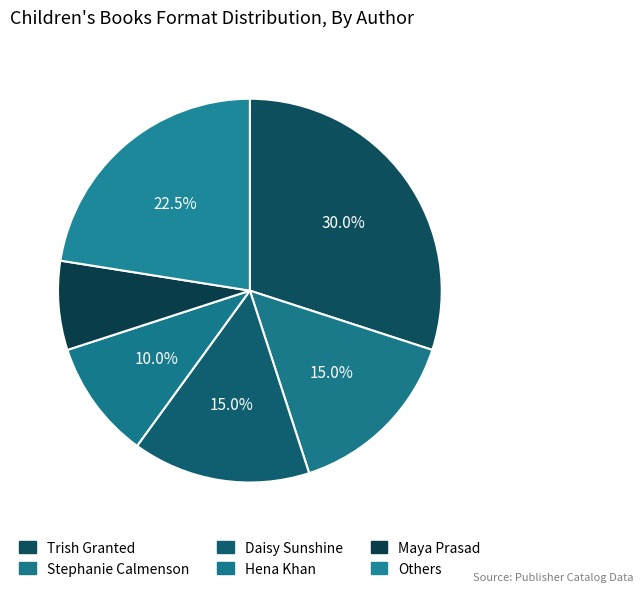

What is the smallest slice in the pie chart?

Maya Prasad